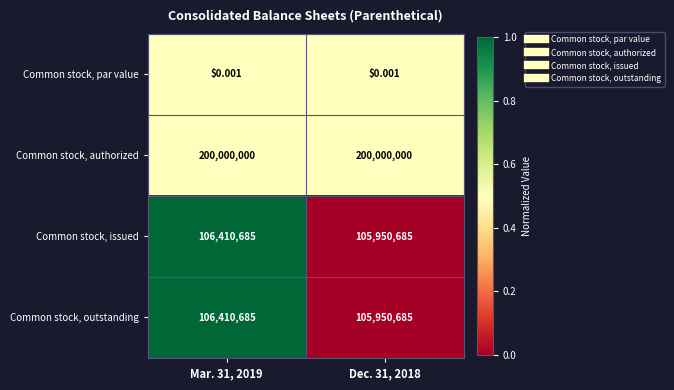

Is the value of Common stock, issued at Mar. 31, 2019 greater than the value of Common stock, par value at Mar. 31, 2019?

Yes